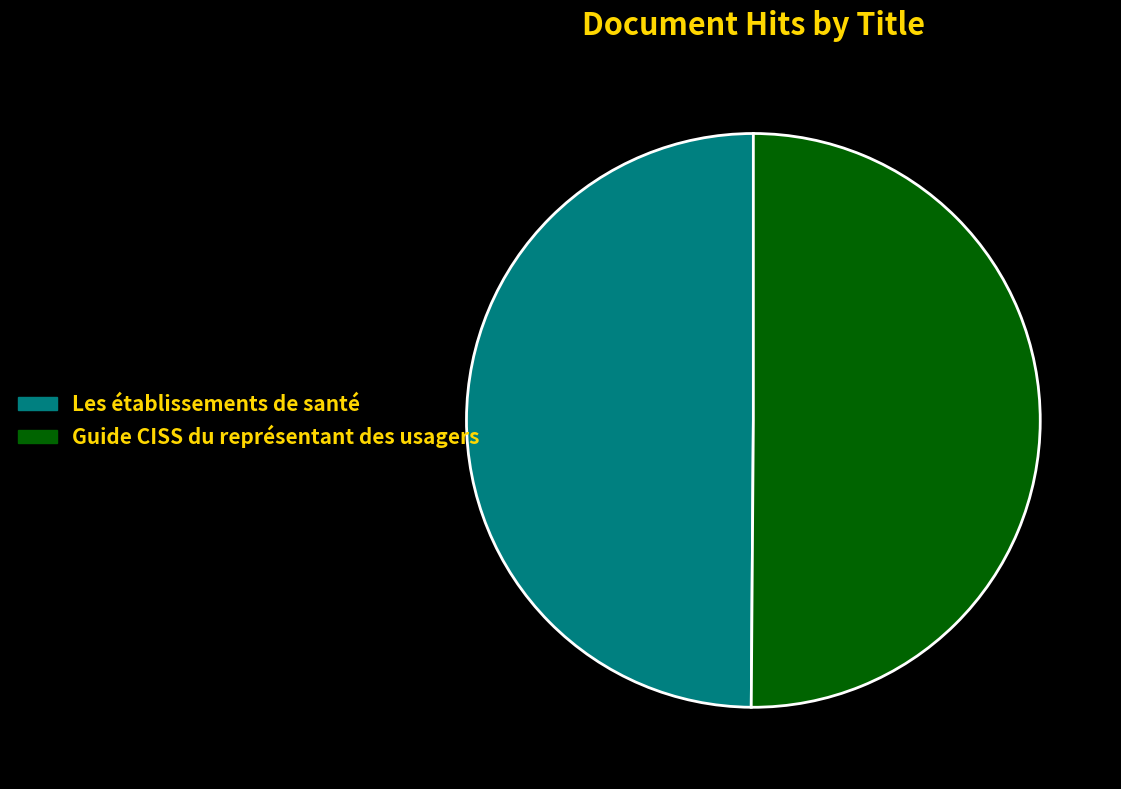

Do Les établissements de santé and Guide CISS du représentant des usagers together represent more than half of the pie?

Yes